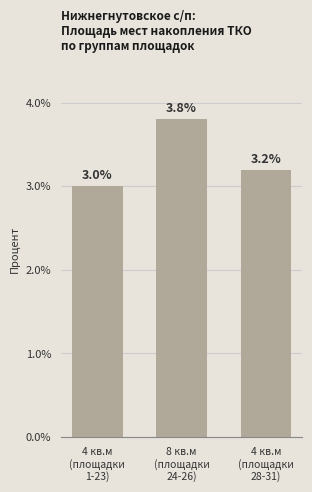

What value does the data have at 8 кв.м
(площадки
24-26)?

3.8